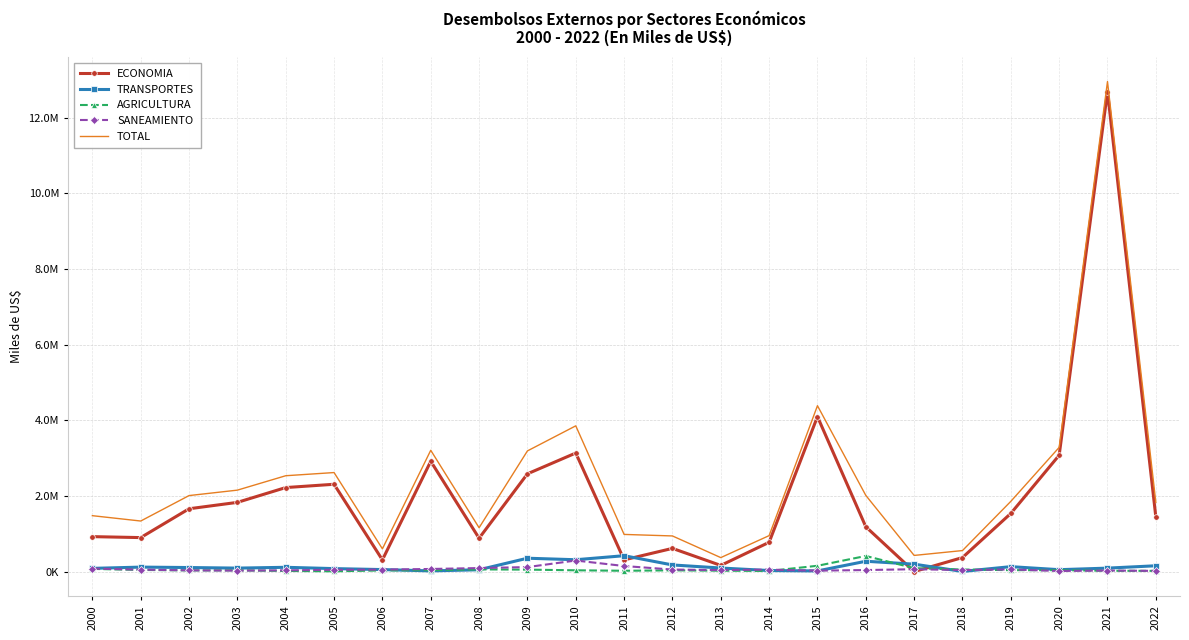

Where is ECONOMIA nearest to the value 6344983?

2015